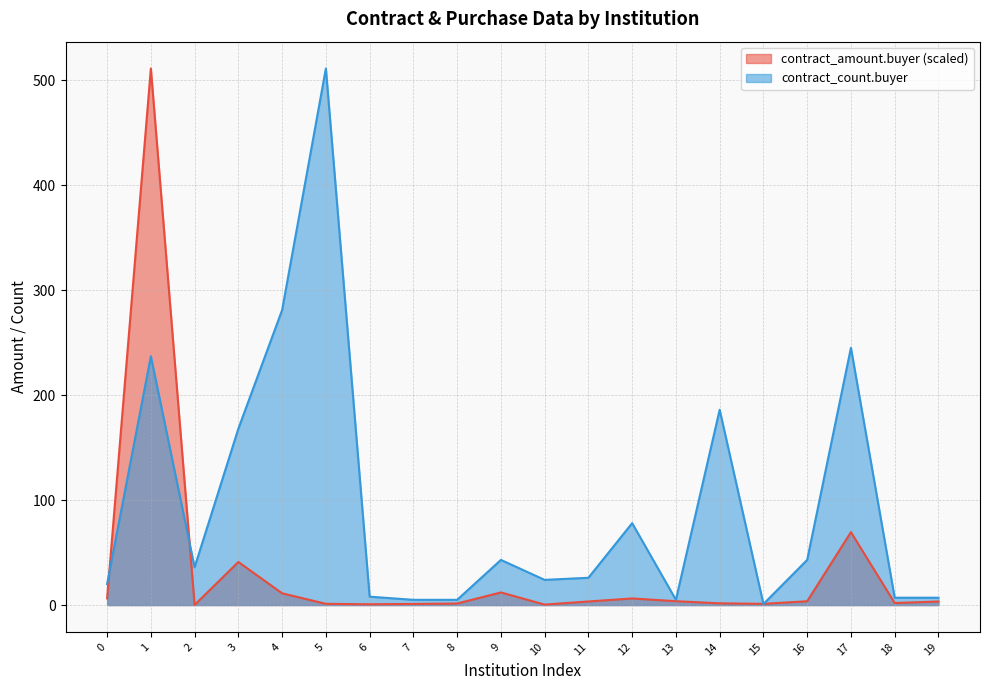

Which series has the largest total across all categories?

contract_count.buyer